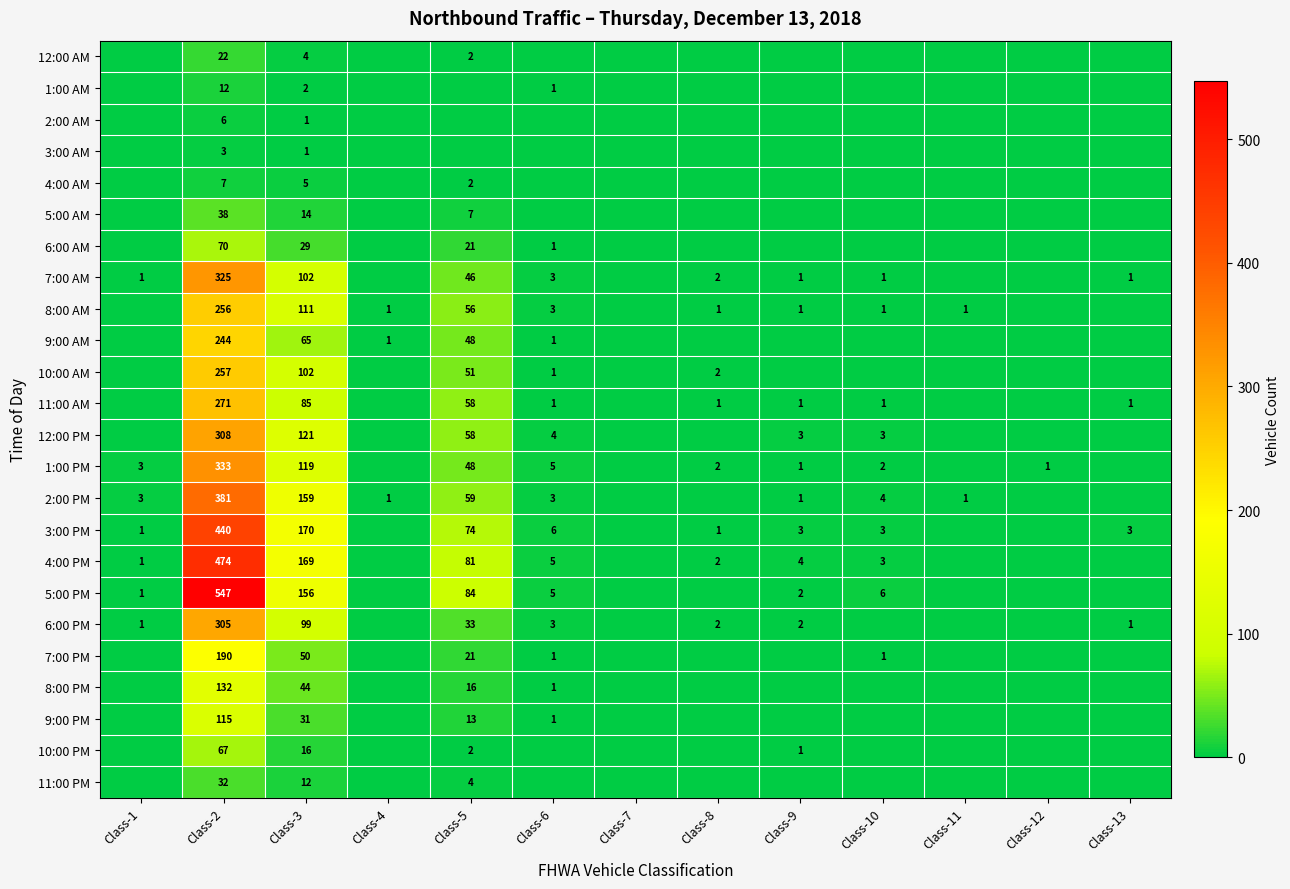

What is the sum of the 2:00 PM values at Class-9 and Class-6?

4